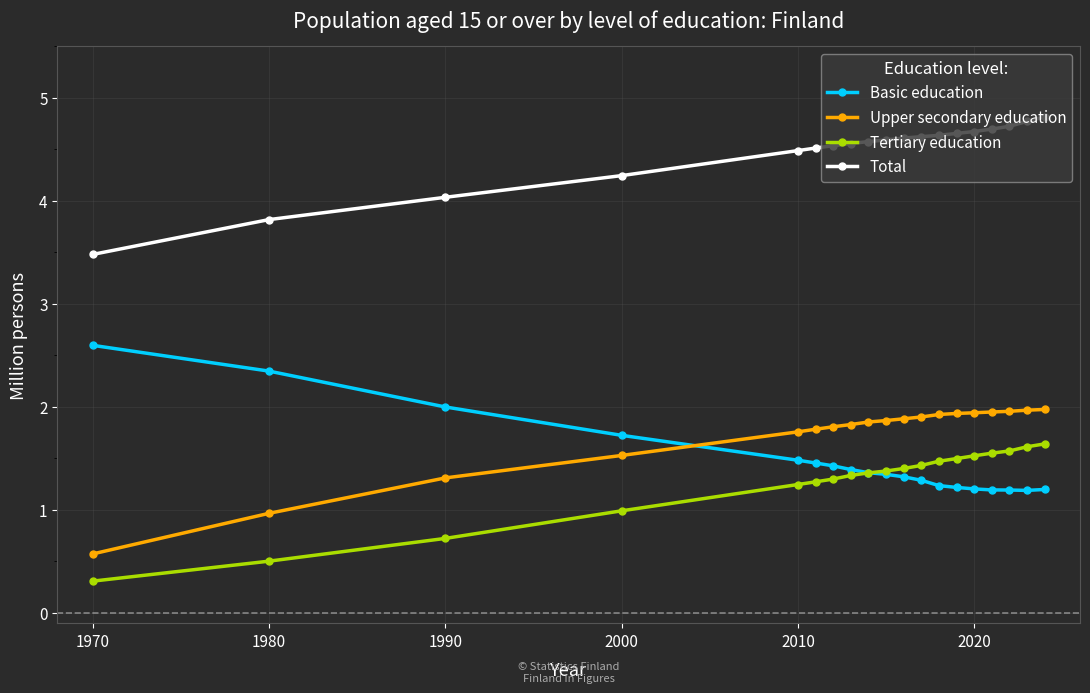

True or false: Upper secondary education and Tertiary education intersect in this chart.

False